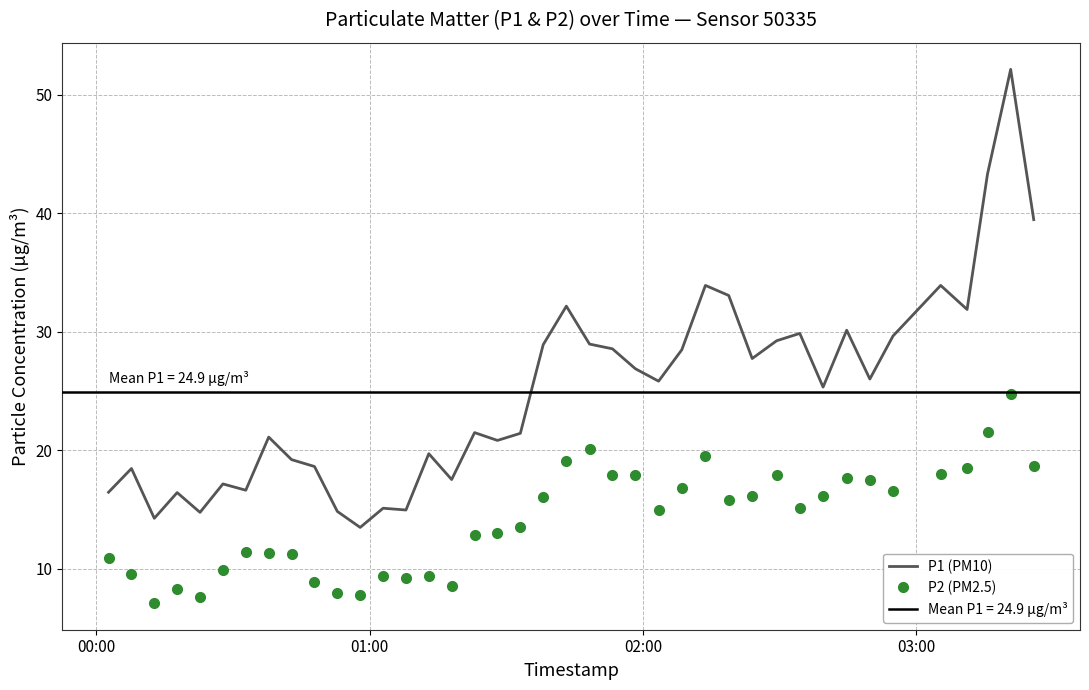

Rank the series by their average value, from highest to lowest.

P1 (PM10), P2 (PM2.5)